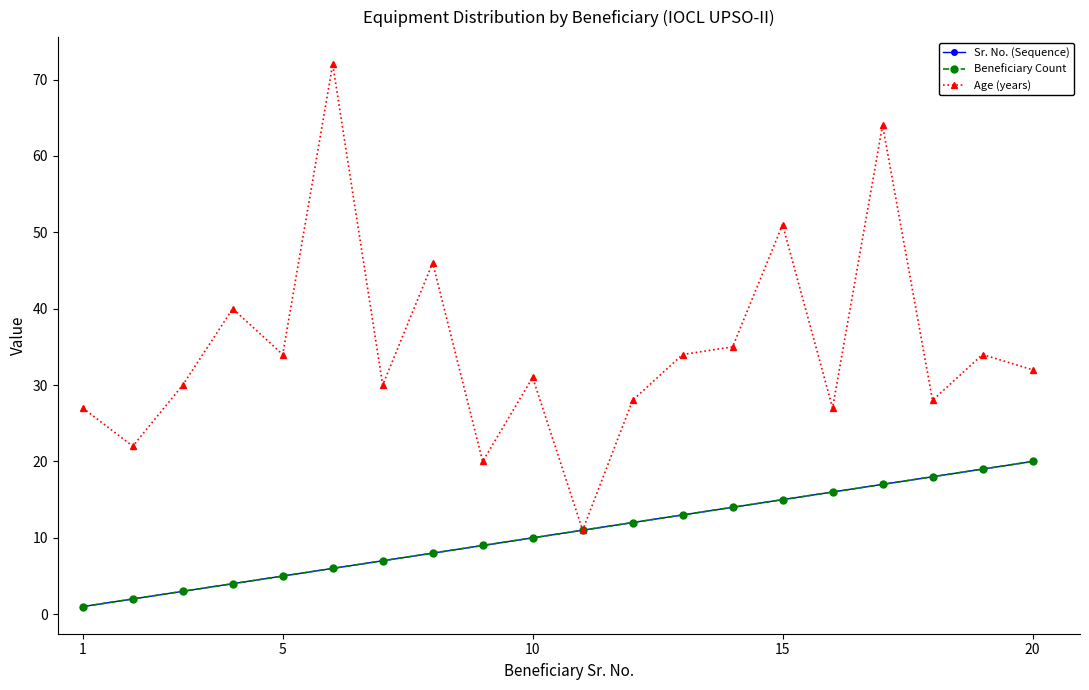

Is this an area chart (filled region under the line)?

No